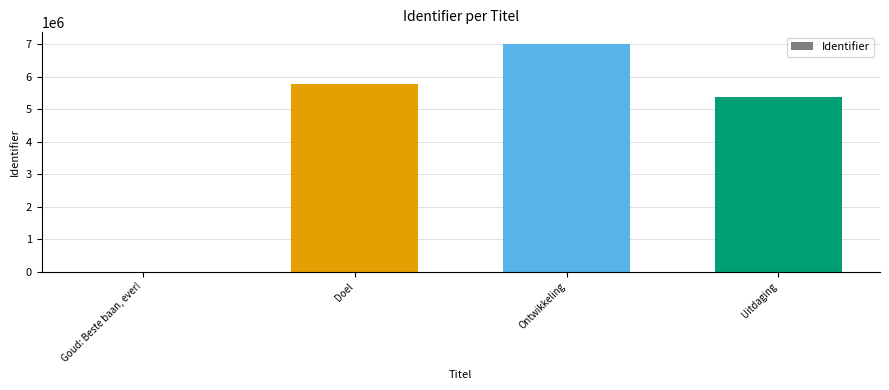

Reading left to right, extract all data points from this chart.

0	5778610	7019558	5381342